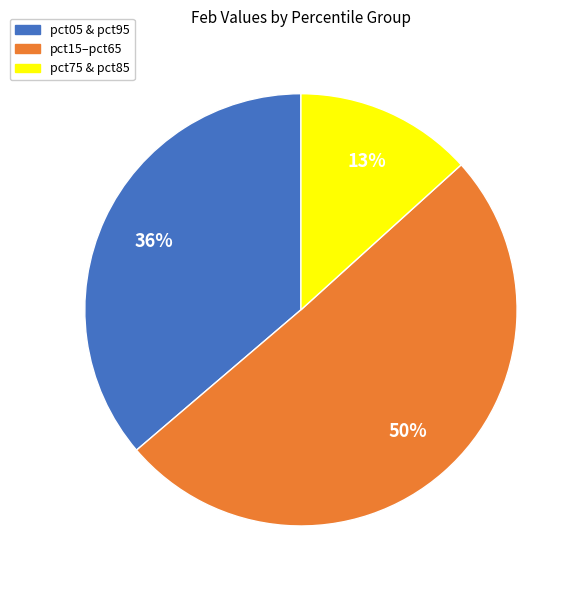

How many segments does this pie chart have?

3